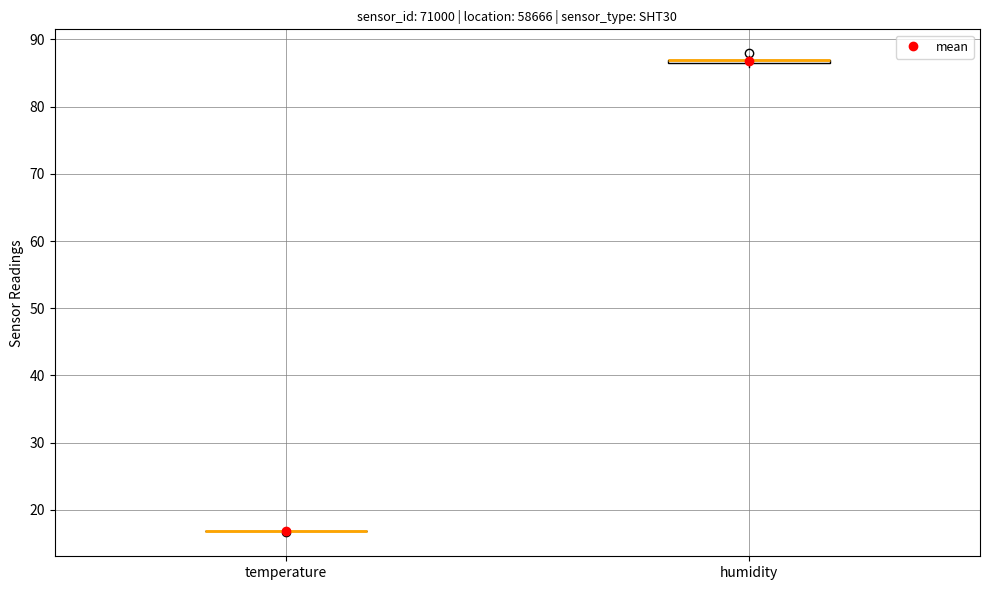

Where is the lower edge of the box for humidity on the y-axis? The values are not printed on the chart, so give them approximately, as read against the axis.

86